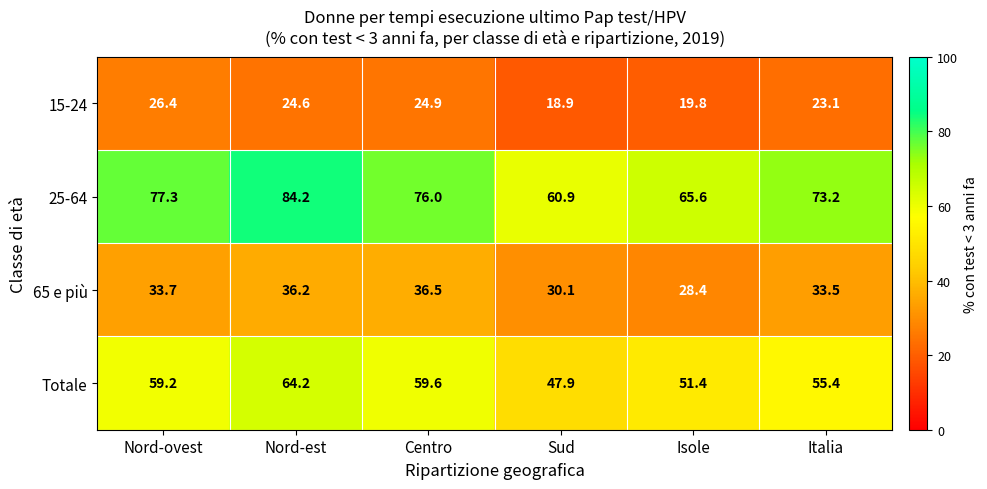

Where does the 65 e più series first go above 33?

Nord-ovest